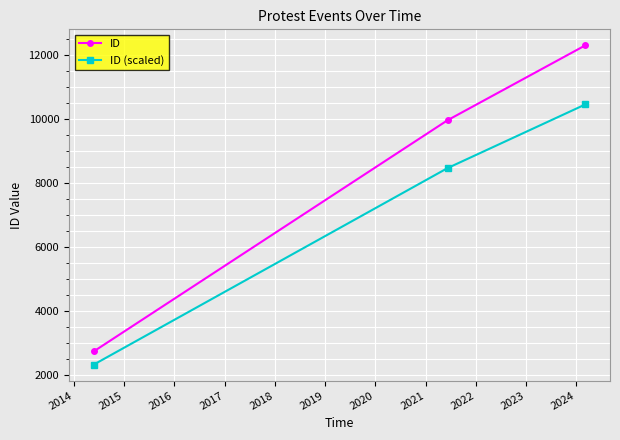

What is the value of the ID point at the 2nd from the left?

9967.0